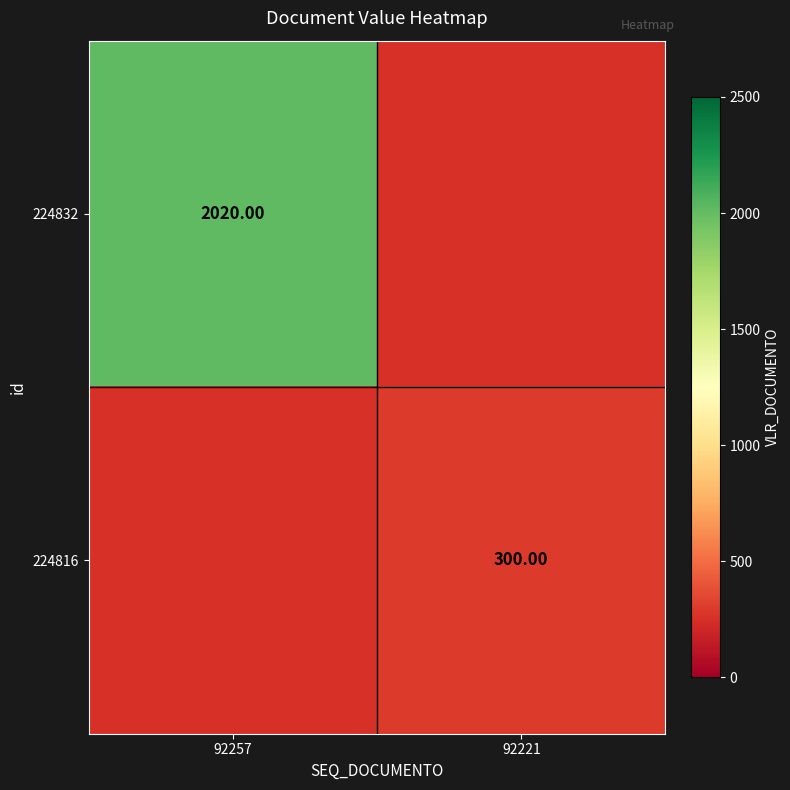

At which category does the chart reach its peak across all series?

92257